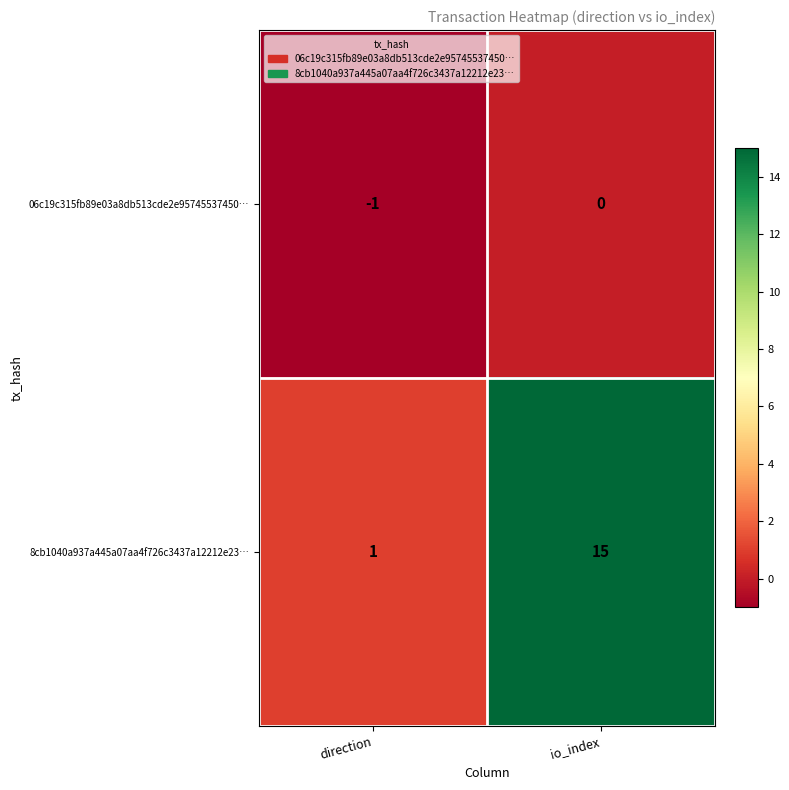

Reading right to left, list all the values displayed in this chart.

06c19c315fb89e03a8db513cde2e95745537450…: io_index=0	direction=-1
8cb1040a937a445a07aa4f726c3437a12212e23…: io_index=15	direction=1